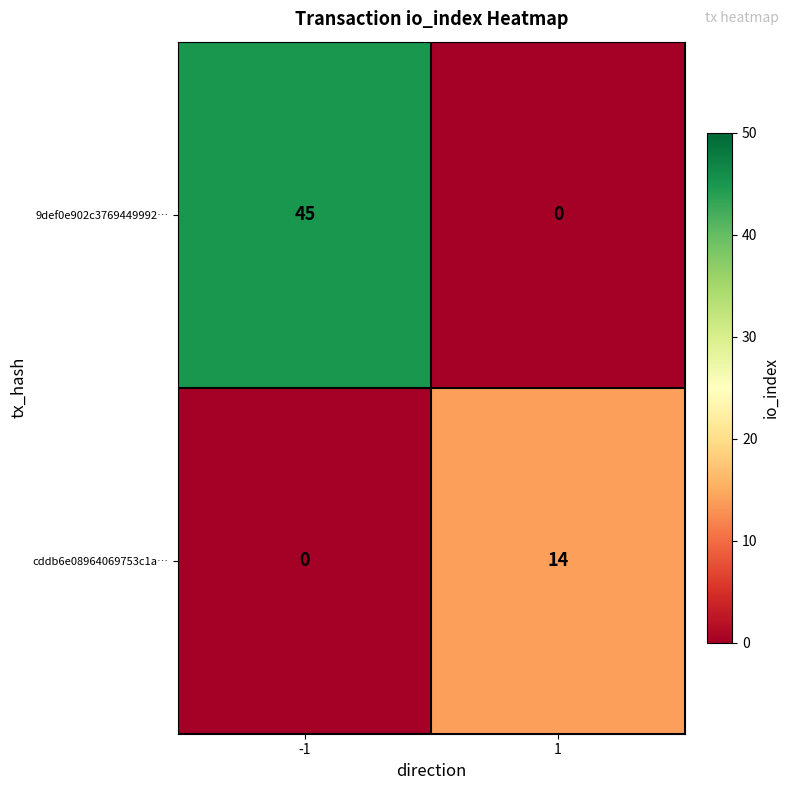

At how many categories does at least one series exceed 8?

2